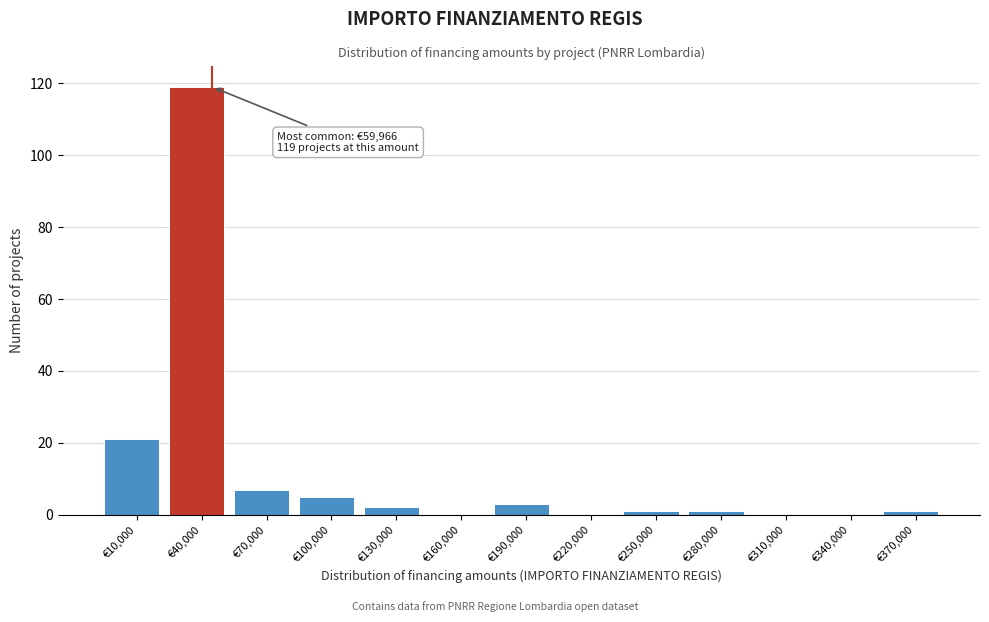

Reading right to left, extract all data points from this chart.

€370,000=1	€340,000=0	€310,000=0	€280,000=1	€250,000=1	€220,000=0	€190,000=3	€160,000=0	€130,000=2	€100,000=5	€70,000=7	€40,000=119	€10,000=21